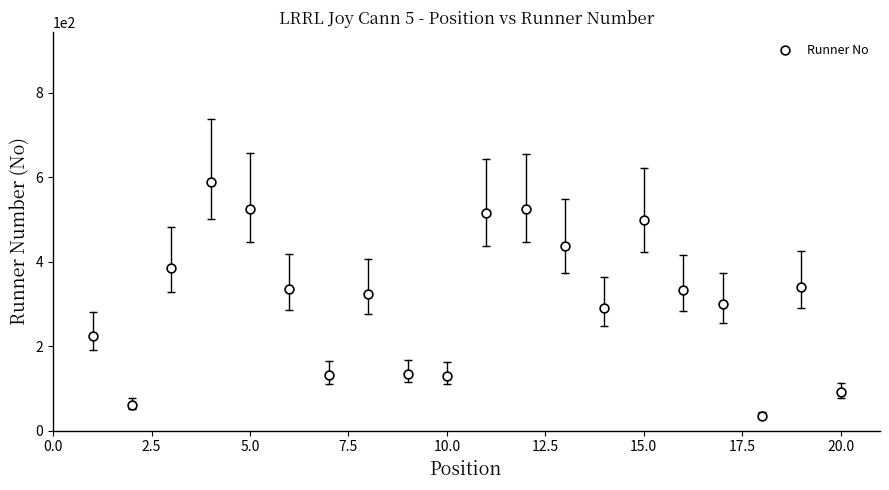

What is the range of Y values (max minus min)?

554